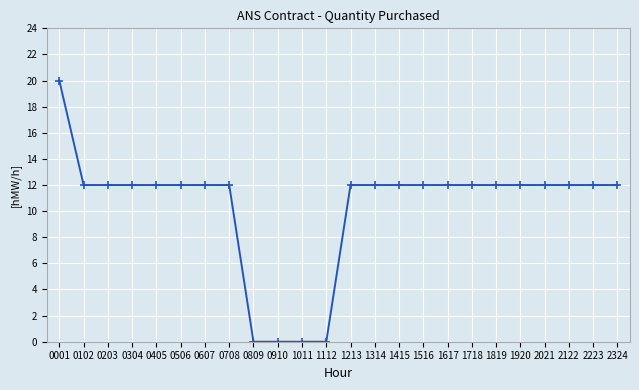

What is the approximate value at 1617?

12